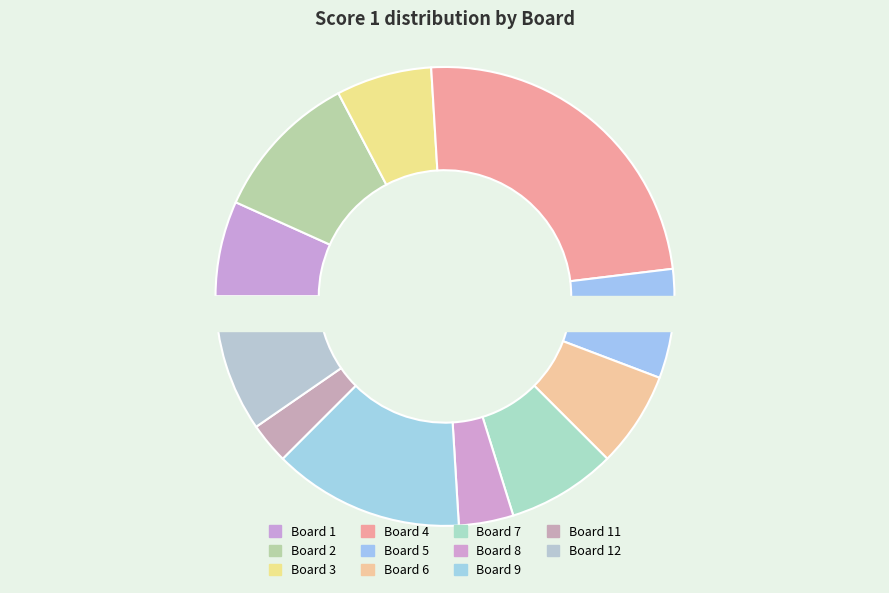

Is it true that 8 is 1% of the pie?

False